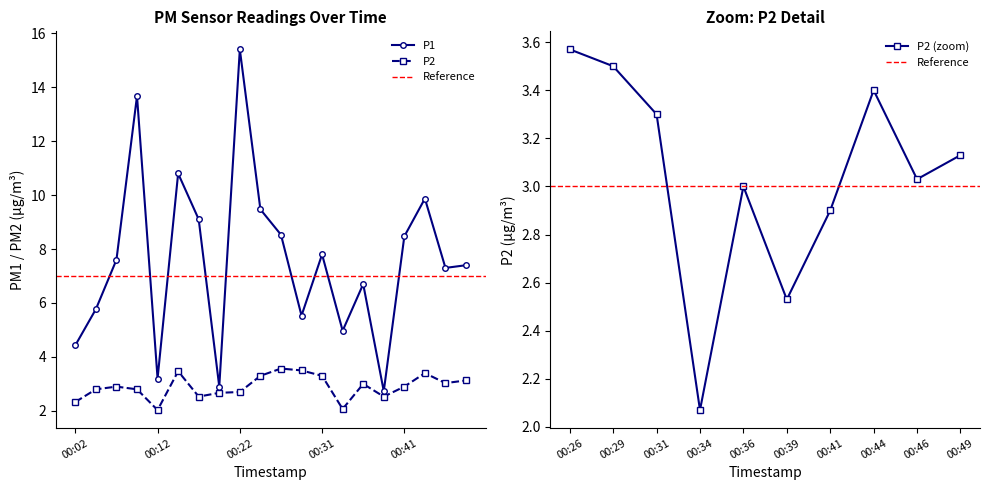

What is the difference between the highest and lowest values at 00:19?

0.2